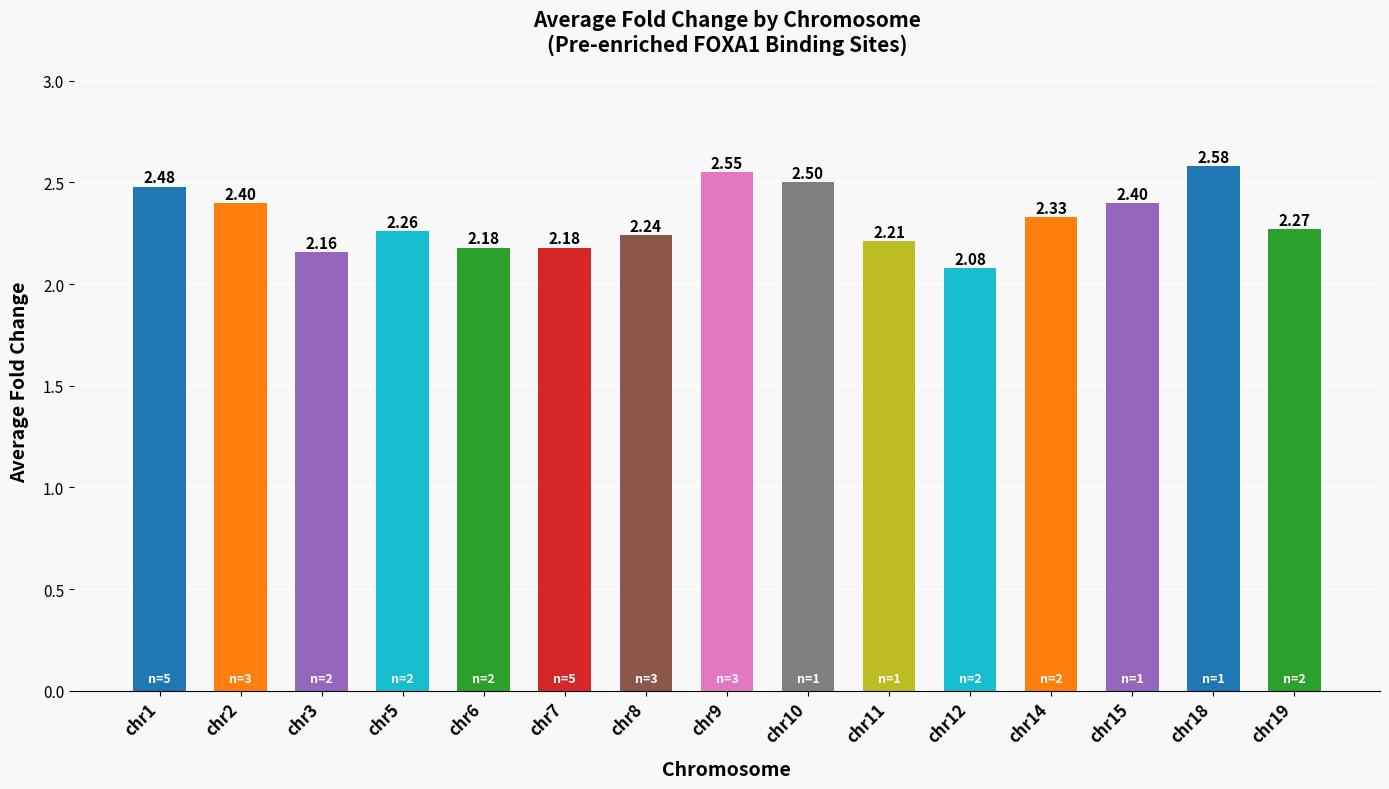

How many categories are shown in the chart?

15